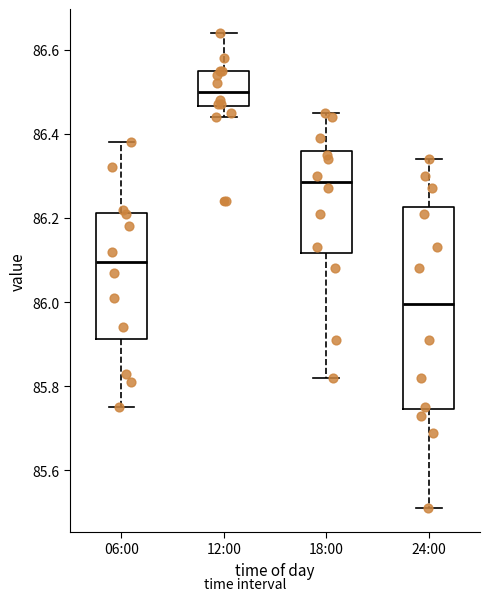

Which box has the highest median line?

12:00